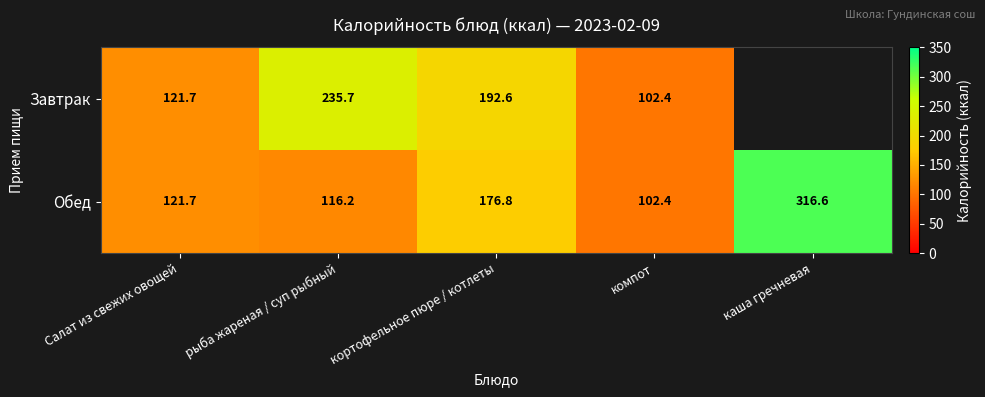

Which category has the lowest value across all series?

компот